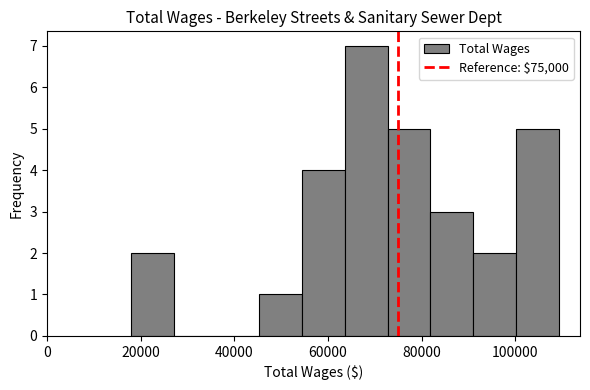

Which range on the x-axis has the tallest bar?

64000 to 72000